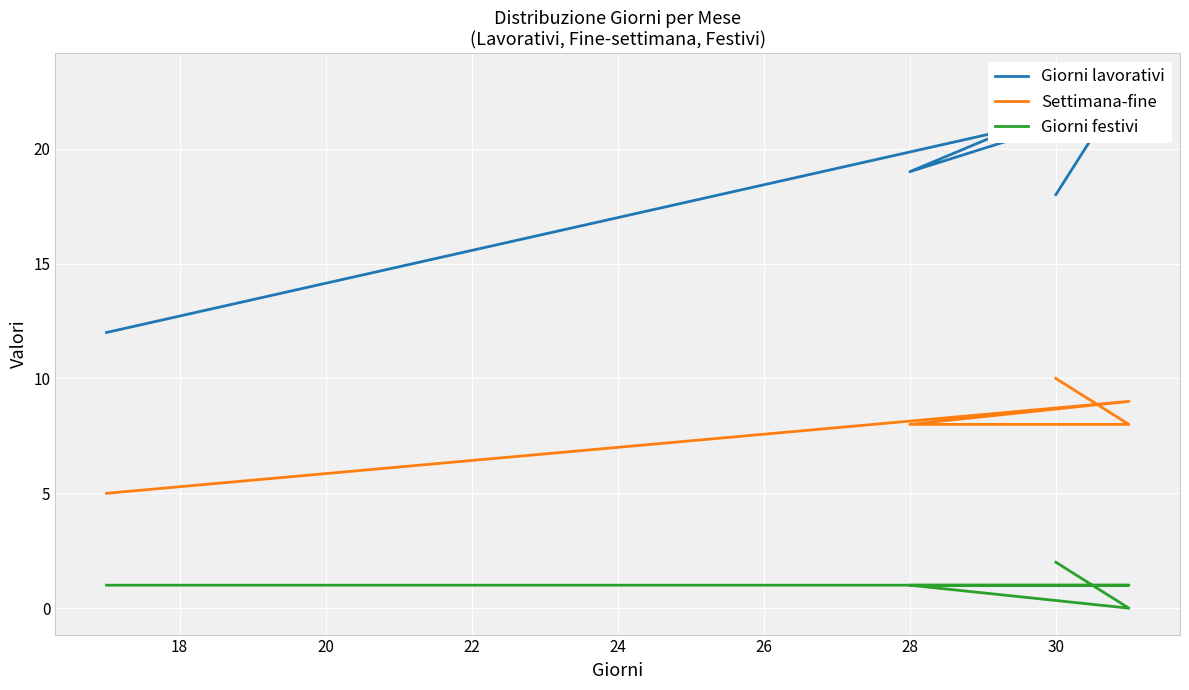

What is the value of the Giorni festivi point at the 3rd from the left?

1